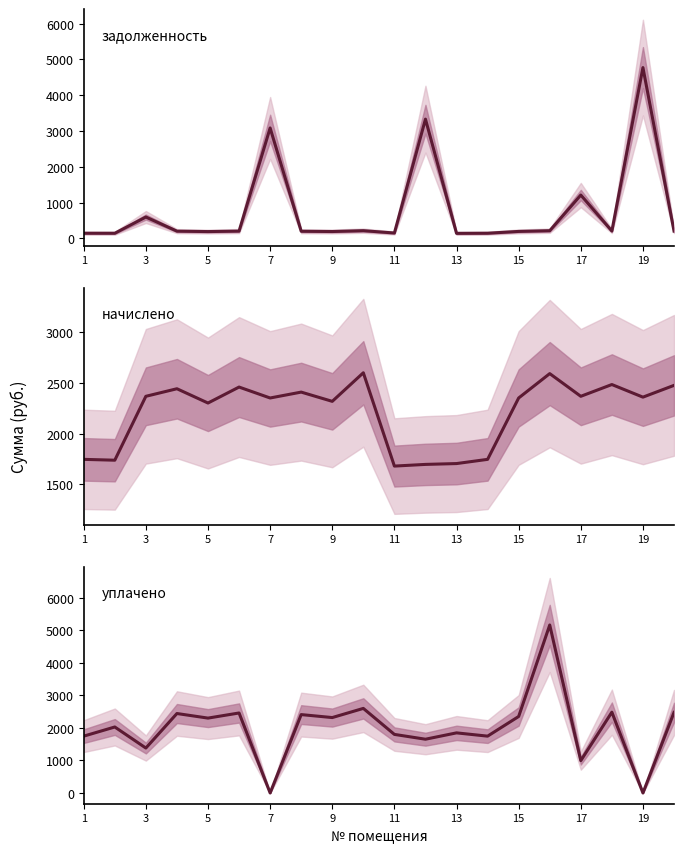

Between 1 and 15, which series saw the biggest shift?

начислено (col_3)